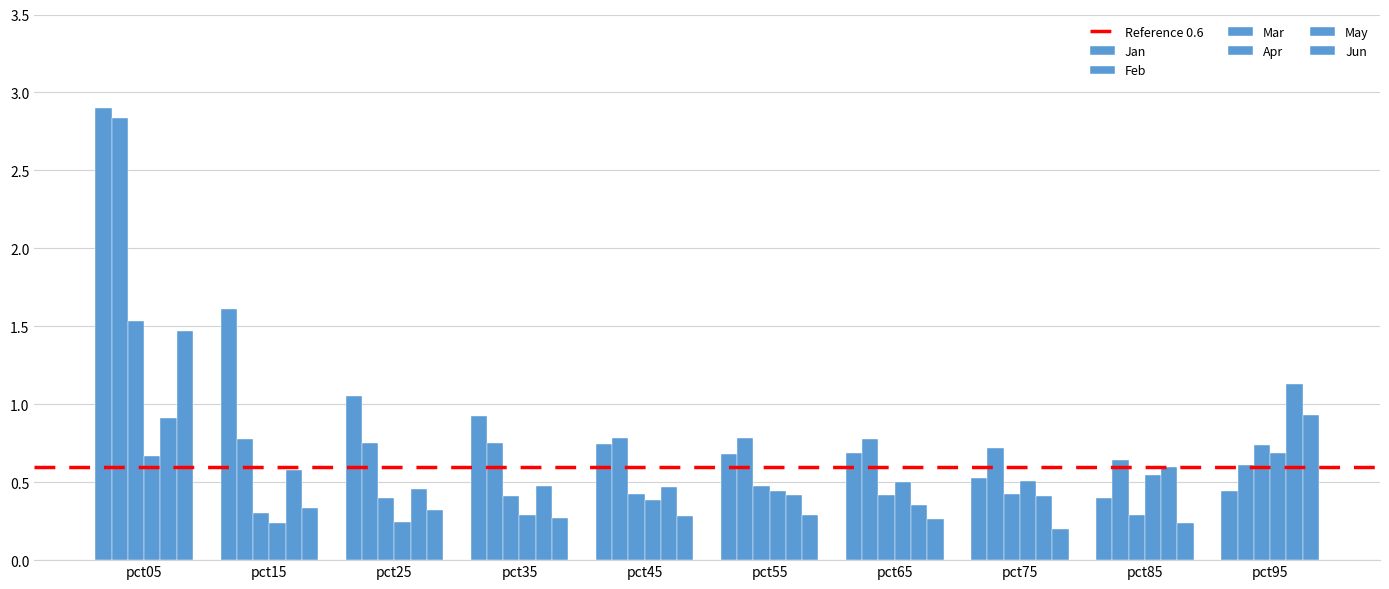

Rank the series by their maximum value, from lowest to highest.

Apr, May, Jun, Mar, Feb, Jan